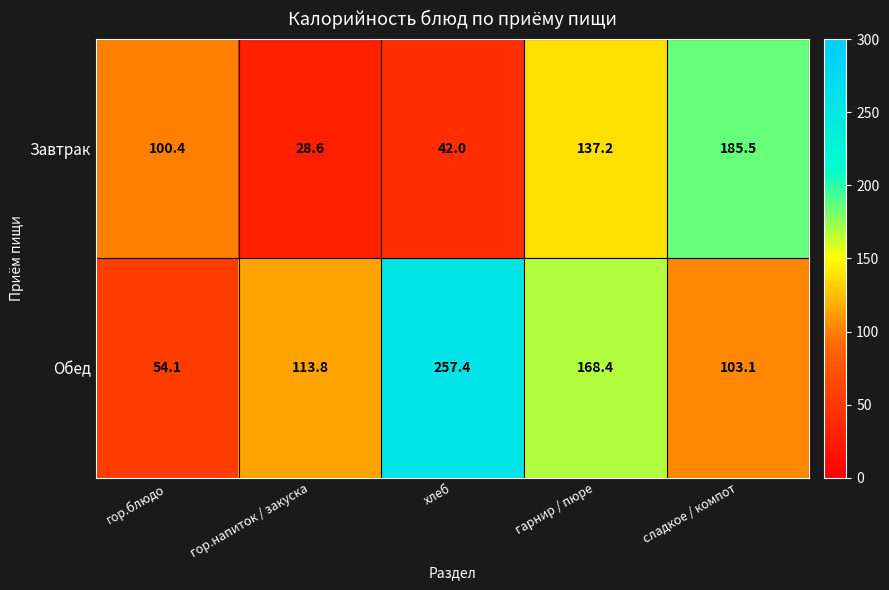

Which series has the widest spread of values?

Обед